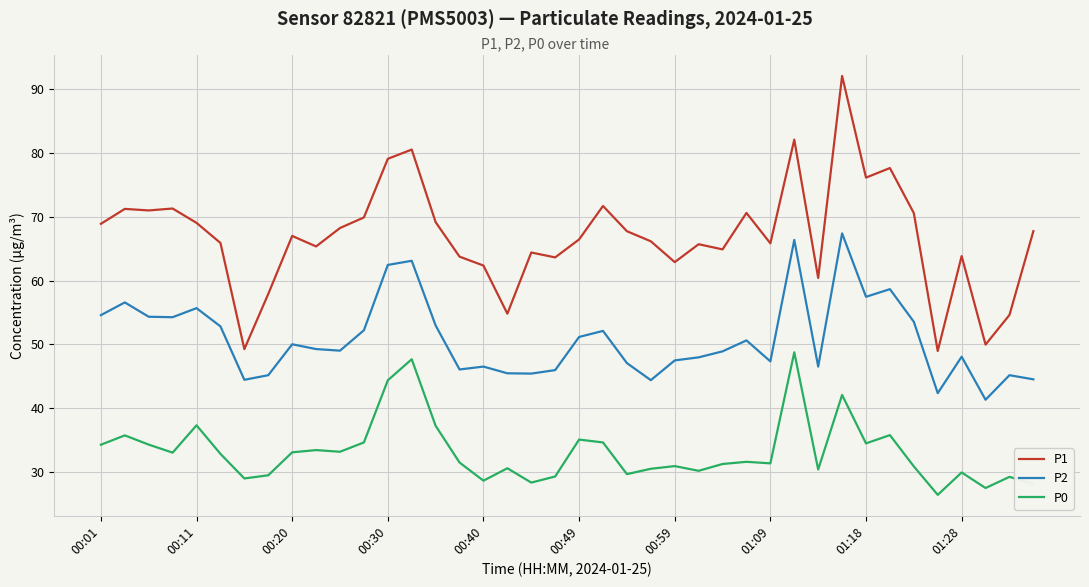

Which series has the largest total across all categories?

P1